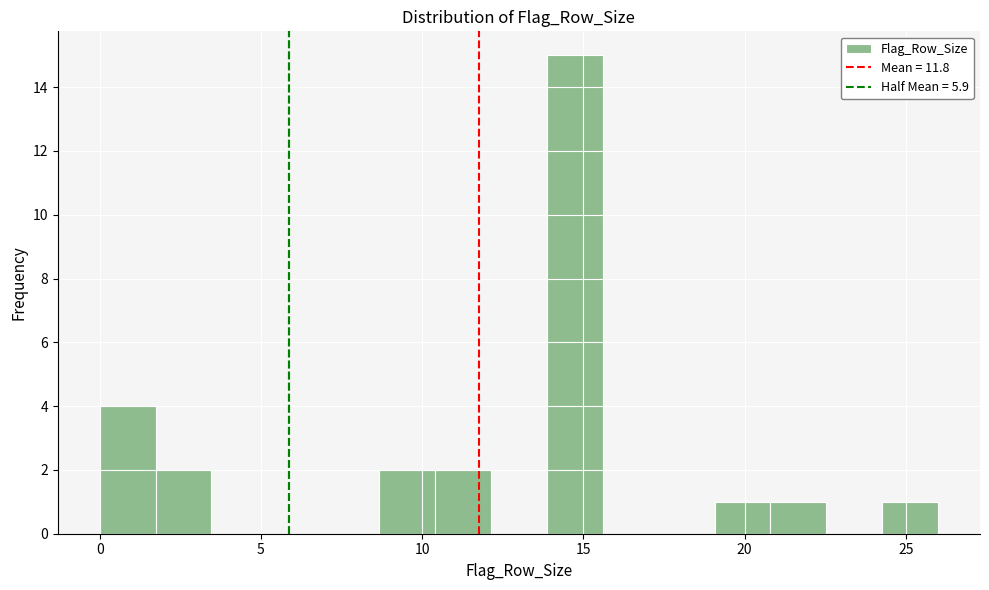

Read against the x-axis, roughly where is the centre of the tallest bar?

14.5